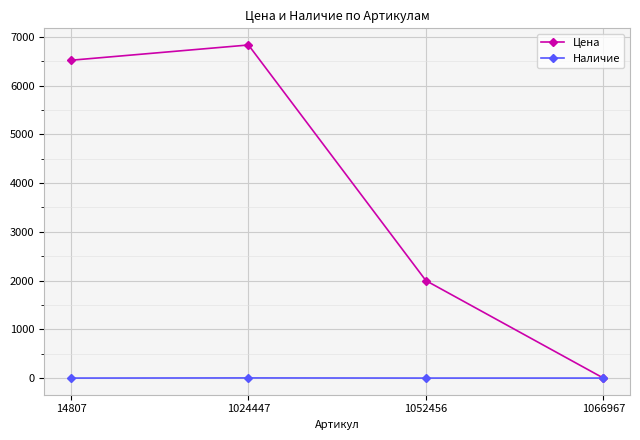

Is it true that Наличие equals 3 at 1024447?

True